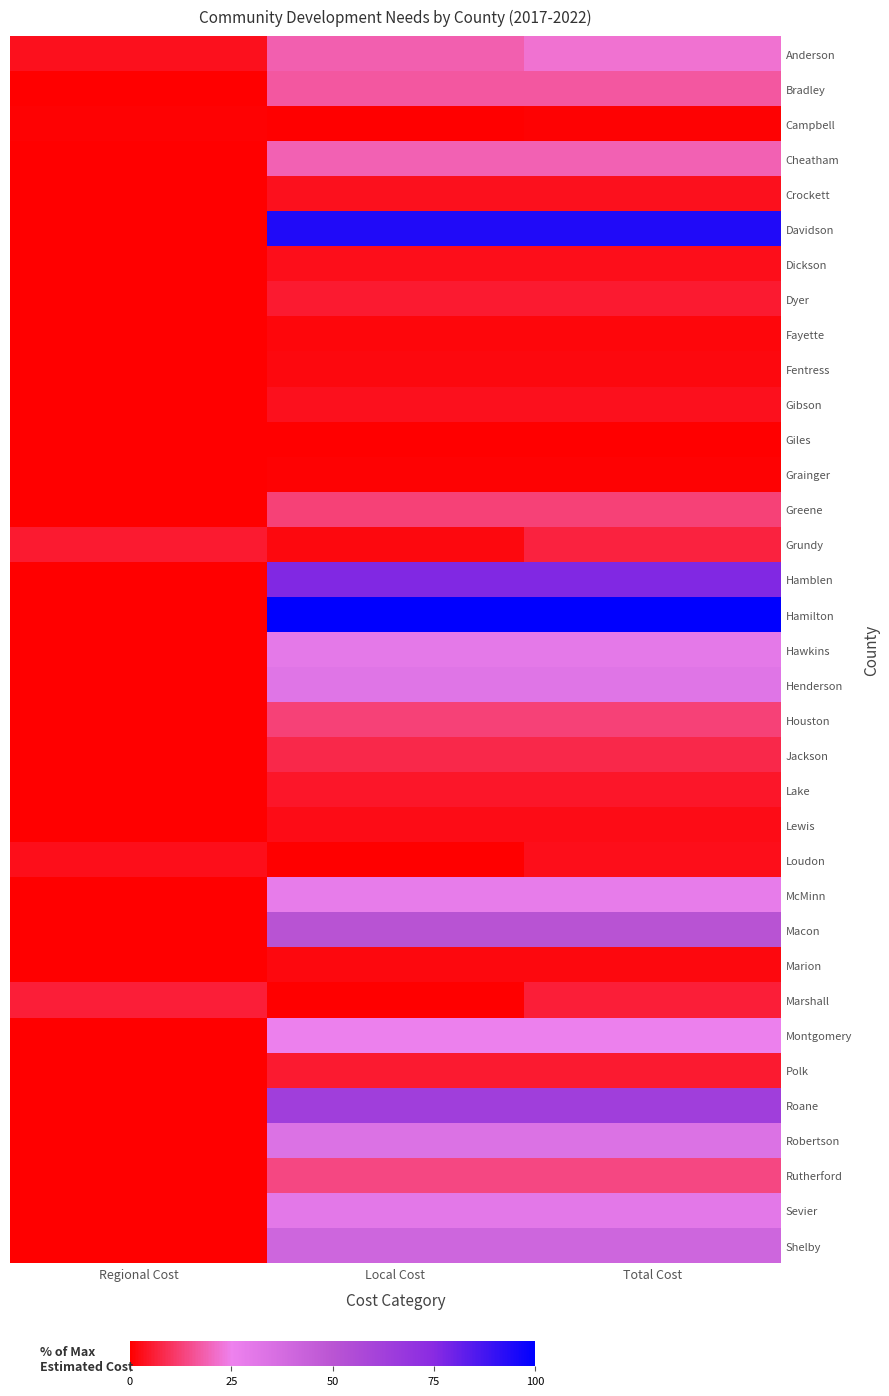

What is the difference between the highest and lowest values at Regional Cost?

6.2